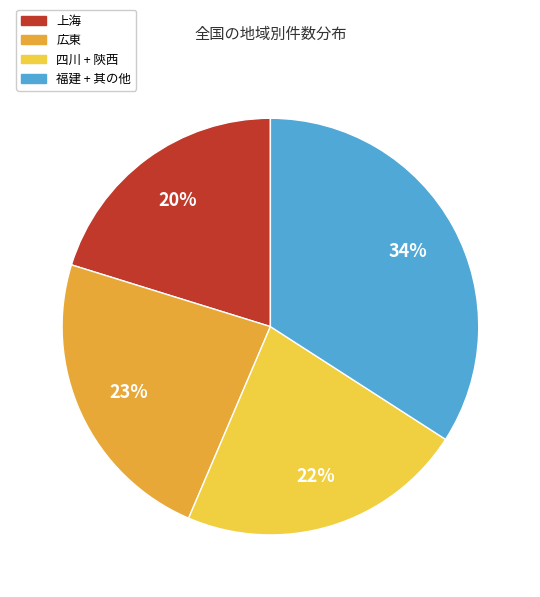

Count the number of slices in the pie.

4